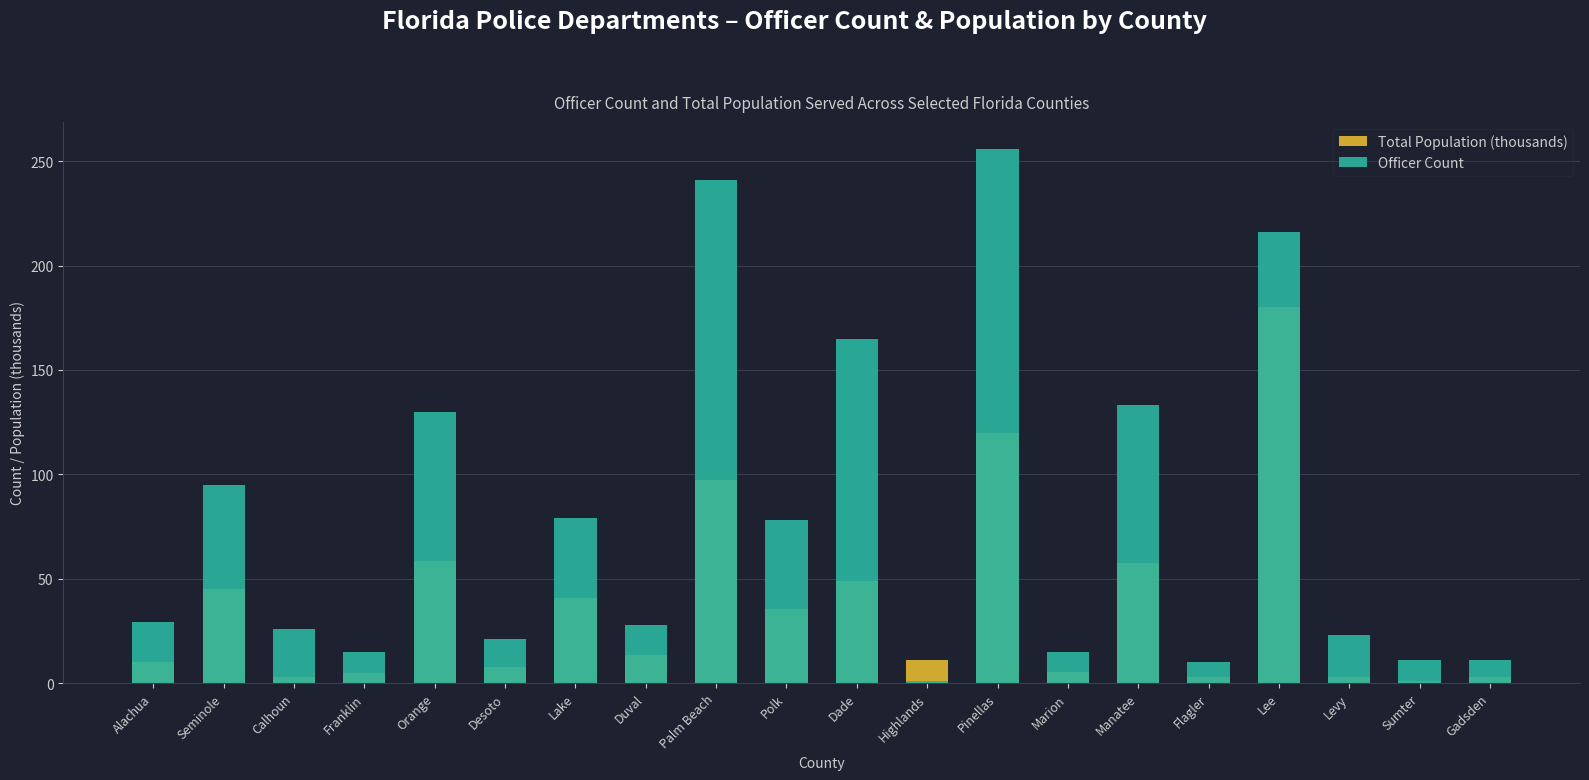

What is the difference between the highest and lowest values at Pinellas?

136.4